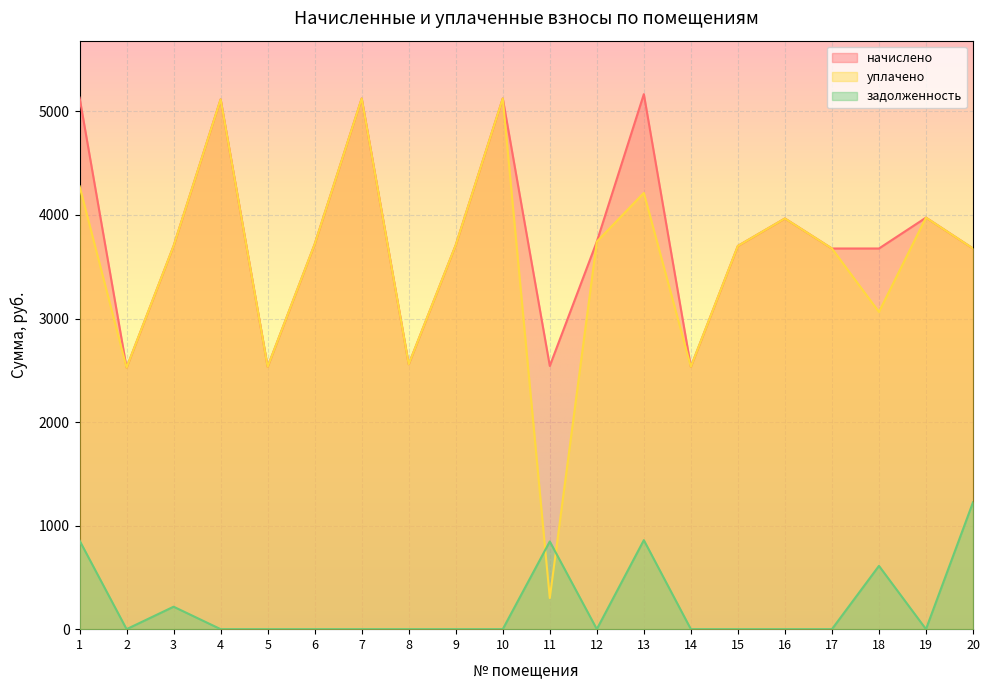

What are all the series names shown in the legend?

начислено, уплачено, задолженность